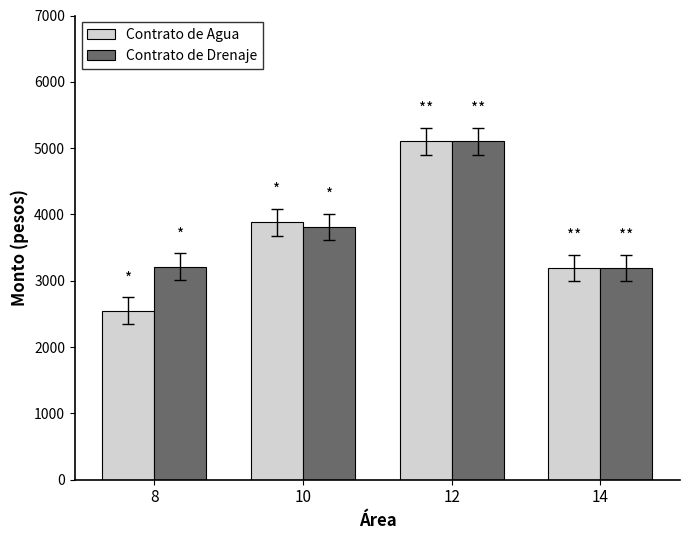

At which label is Contrato de Drenaje closest to 4145?

10